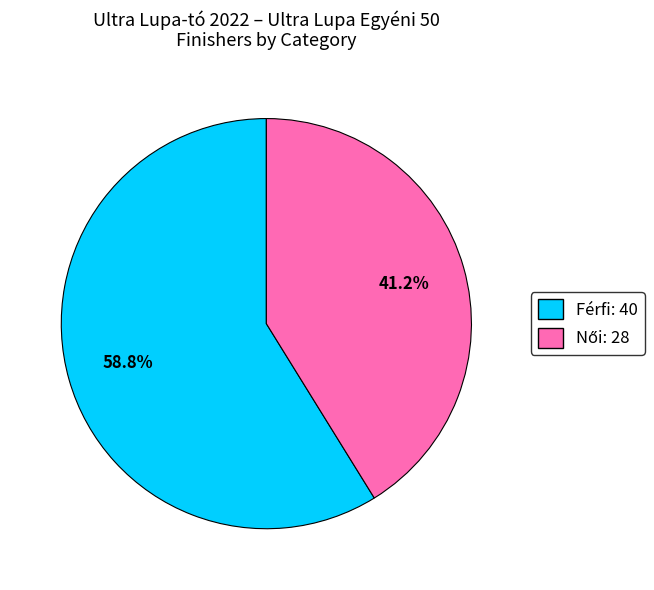

Is Férfi: 40 the majority of the pie?

Yes